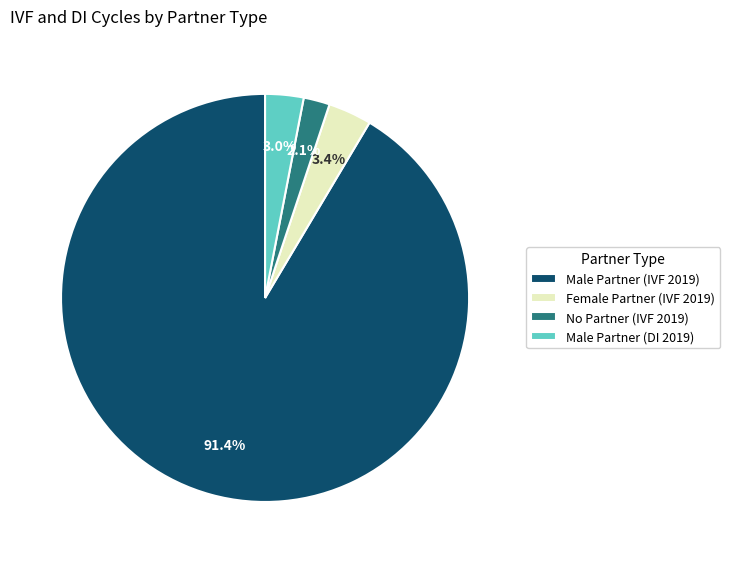

Which has a higher value, Male Partner (DI 2019) or No Partner (IVF 2019)?

Male Partner (DI 2019)